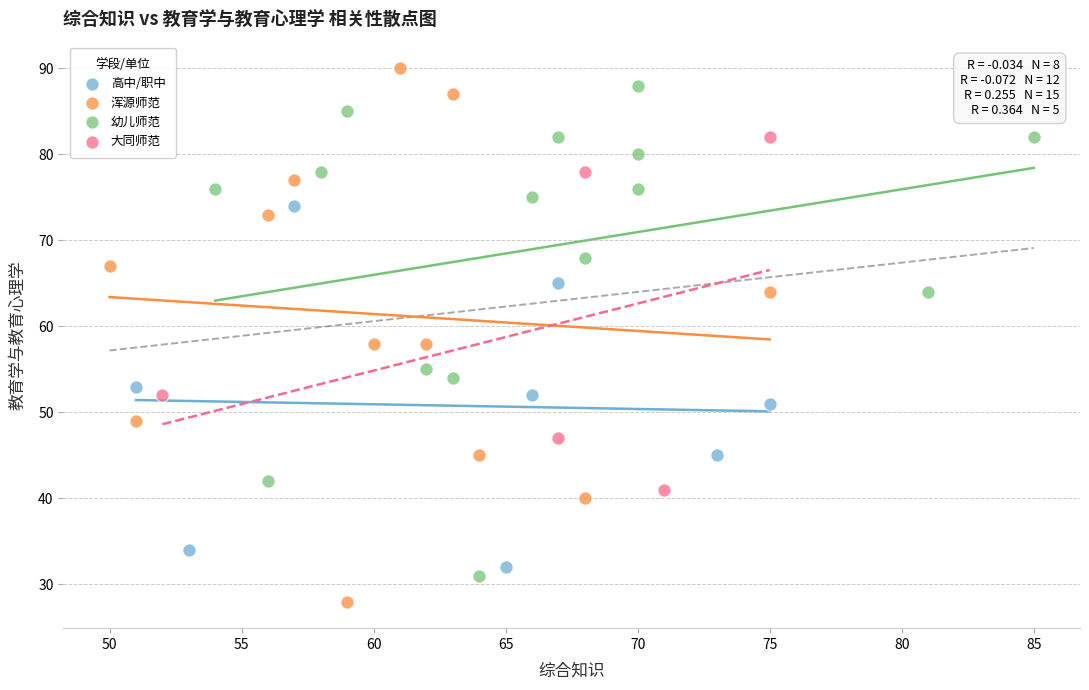

Which series reaches the minimum Y coordinate?

浑源师范